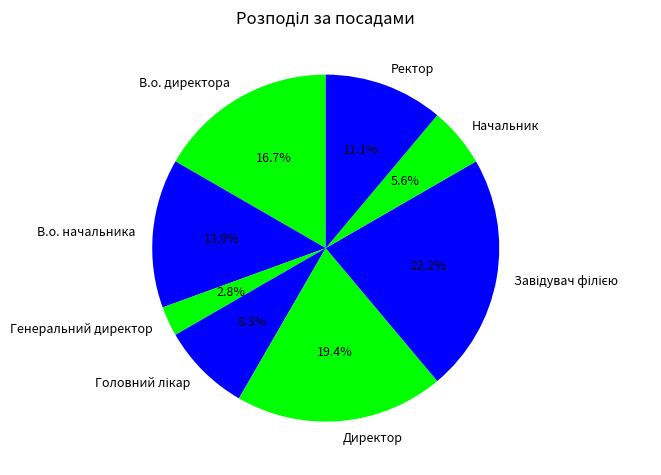

How many segments does this pie chart have?

8